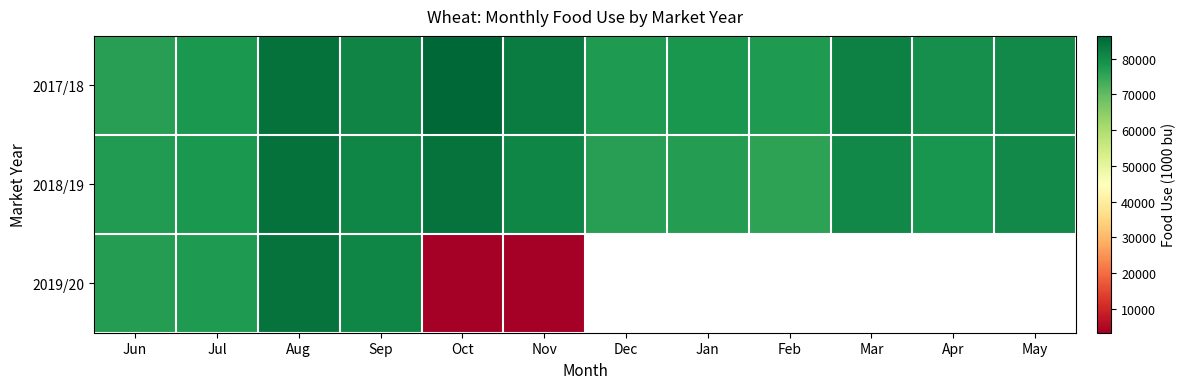

Read the 2018/19 value at Jun.

77108.0